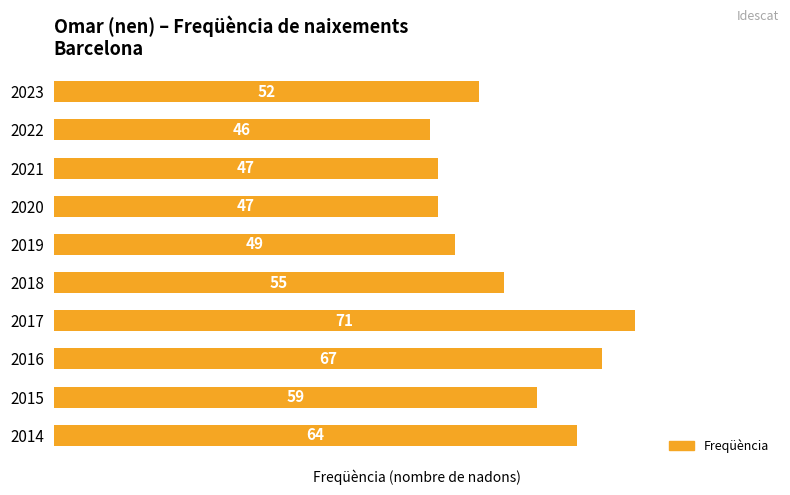

Is it true that the value at 2019 is 49?

True